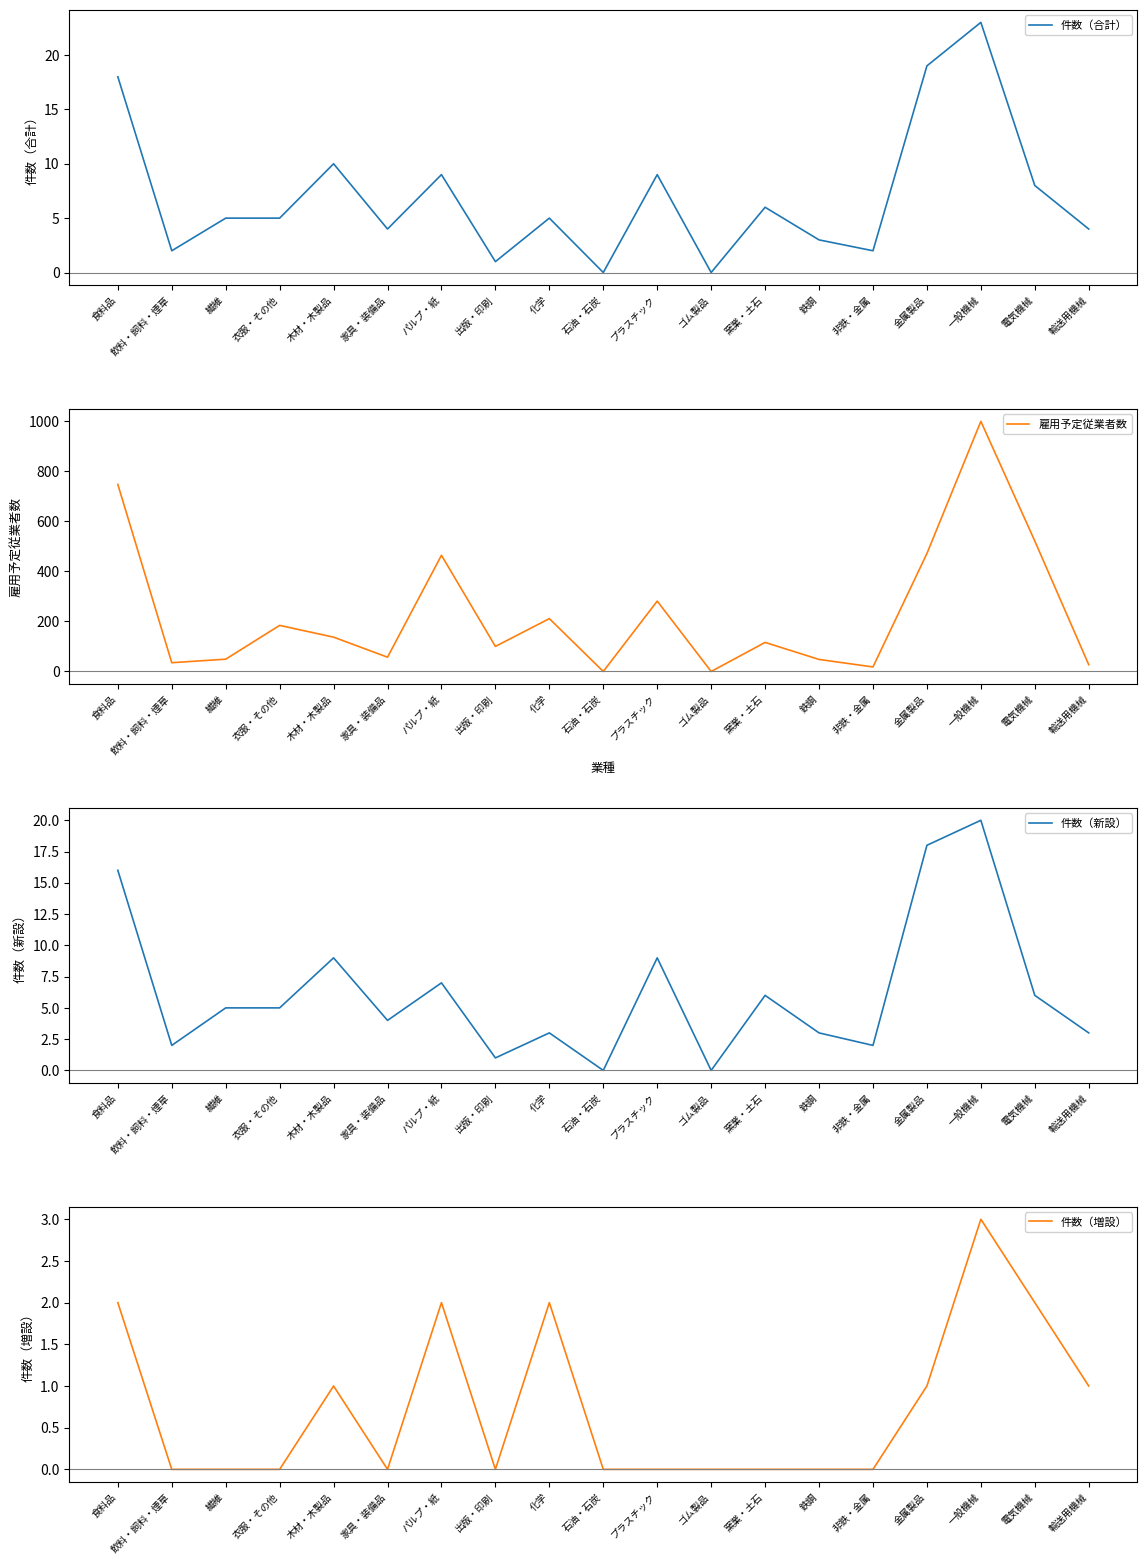

How many series are shown in this chart?

4